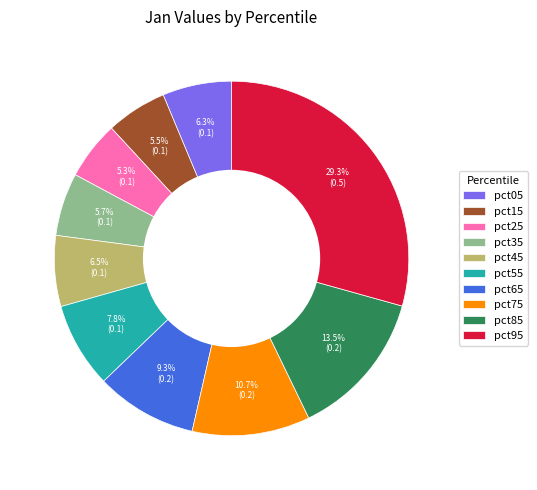

How many slices are in this pie chart?

10